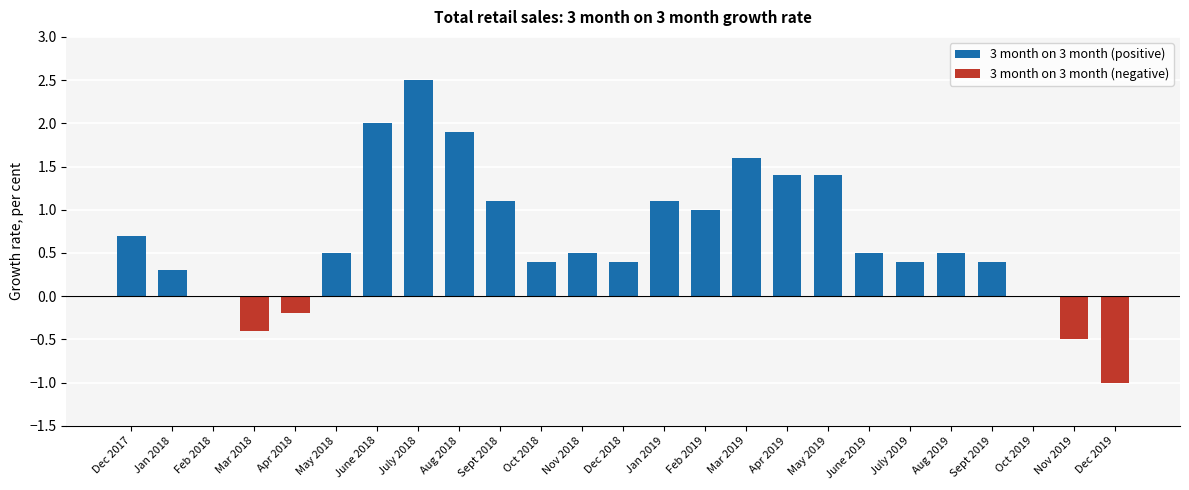

Reading right to left, what are all the values shown in this chart?

3 month on 3 month (positive): Dec 2019=0.0	Nov 2019=0.0	Oct 2019=0.0	Sept 2019=0.4	Aug 2019=0.5	July 2019=0.4	June 2019=0.5	May 2019=1.4	Apr 2019=1.4	Mar 2019=1.6	Feb 2019=1.0	Jan 2019=1.1	Dec 2018=0.4	Nov 2018=0.5	Oct 2018=0.4	Sept 2018=1.1	Aug 2018=1.9	July 2018=2.5	June 2018=2.0	May 2018=0.5	Apr 2018=0.0	Mar 2018=0.0	Feb 2018=0.0	Jan 2018=0.3	Dec 2017=0.7
3 month on 3 month (negative): Dec 2019=-1.0	Nov 2019=-0.5	Oct 2019=0.0	Sept 2019=0.0	Aug 2019=0.0	July 2019=0.0	June 2019=0.0	May 2019=0.0	Apr 2019=0.0	Mar 2019=0.0	Feb 2019=0.0	Jan 2019=0.0	Dec 2018=0.0	Nov 2018=0.0	Oct 2018=0.0	Sept 2018=0.0	Aug 2018=0.0	July 2018=0.0	June 2018=0.0	May 2018=0.0	Apr 2018=-0.2	Mar 2018=-0.4	Feb 2018=0.0	Jan 2018=0.0	Dec 2017=0.0